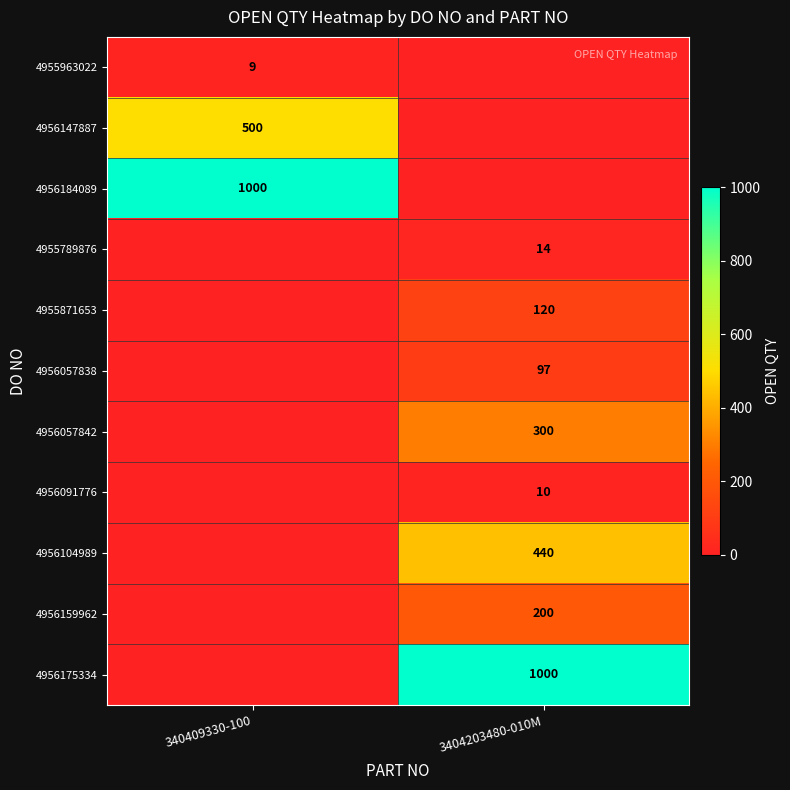

Is it true that 4956159962 equals 119 at 3404203480-010M?

False